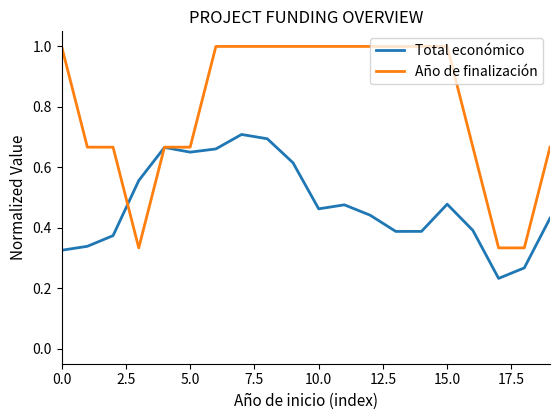

List the series in order of their peak value, highest first.

Año de finalización, Total económico